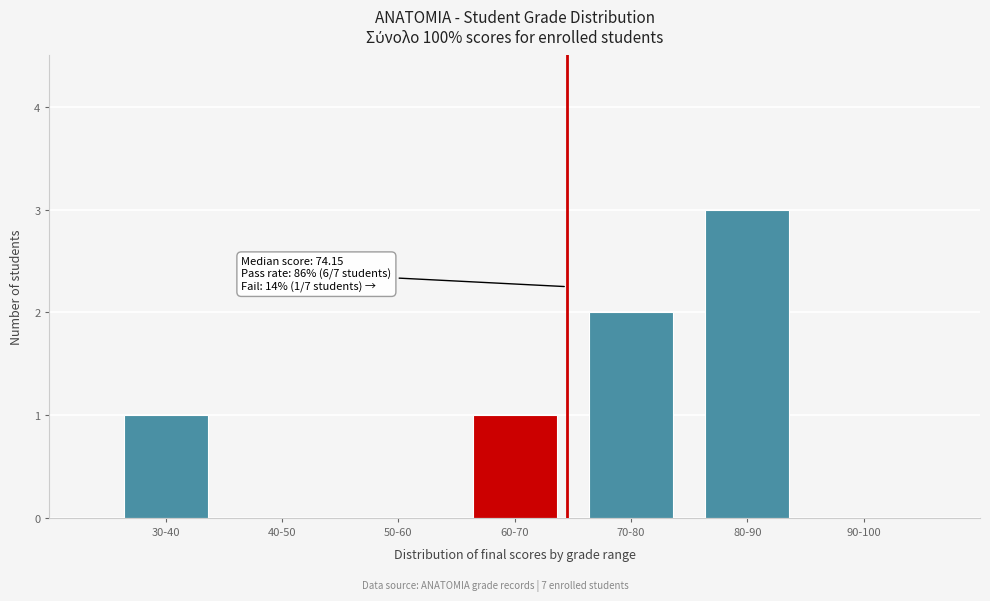

Reading right to left, extract all data points from this chart.

90-100=0	80-90=3	70-80=2	60-70=1	50-60=0	40-50=0	30-40=1